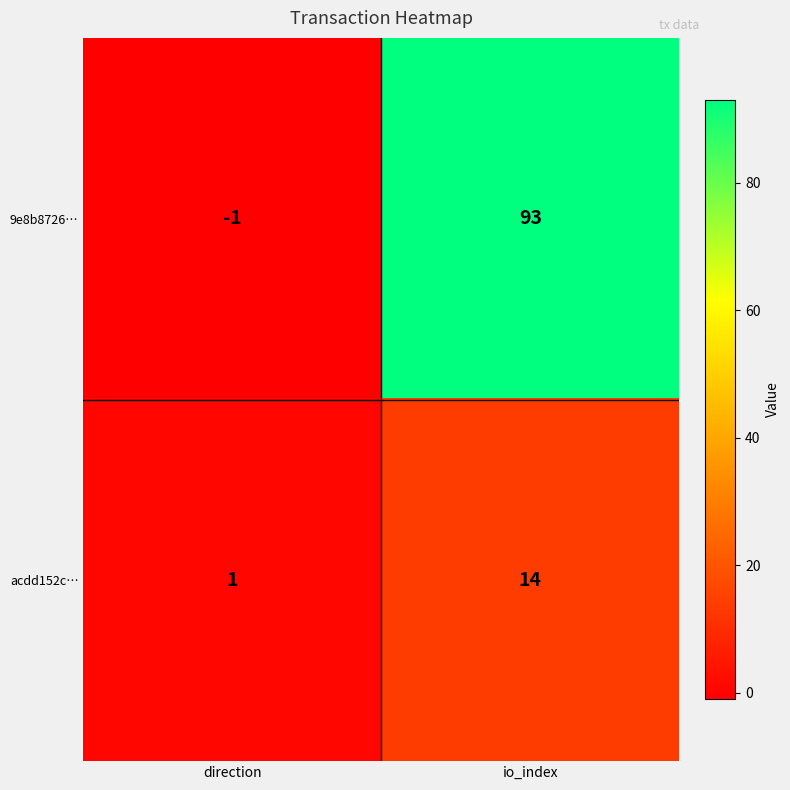

Count the number of categories in the chart.

2